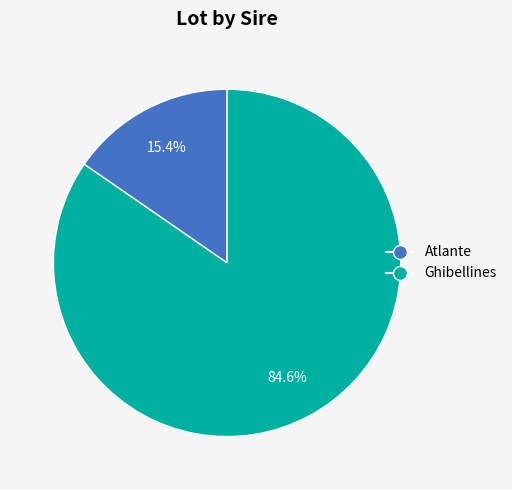

How much of the chart is everything except Atlante?

84.6%